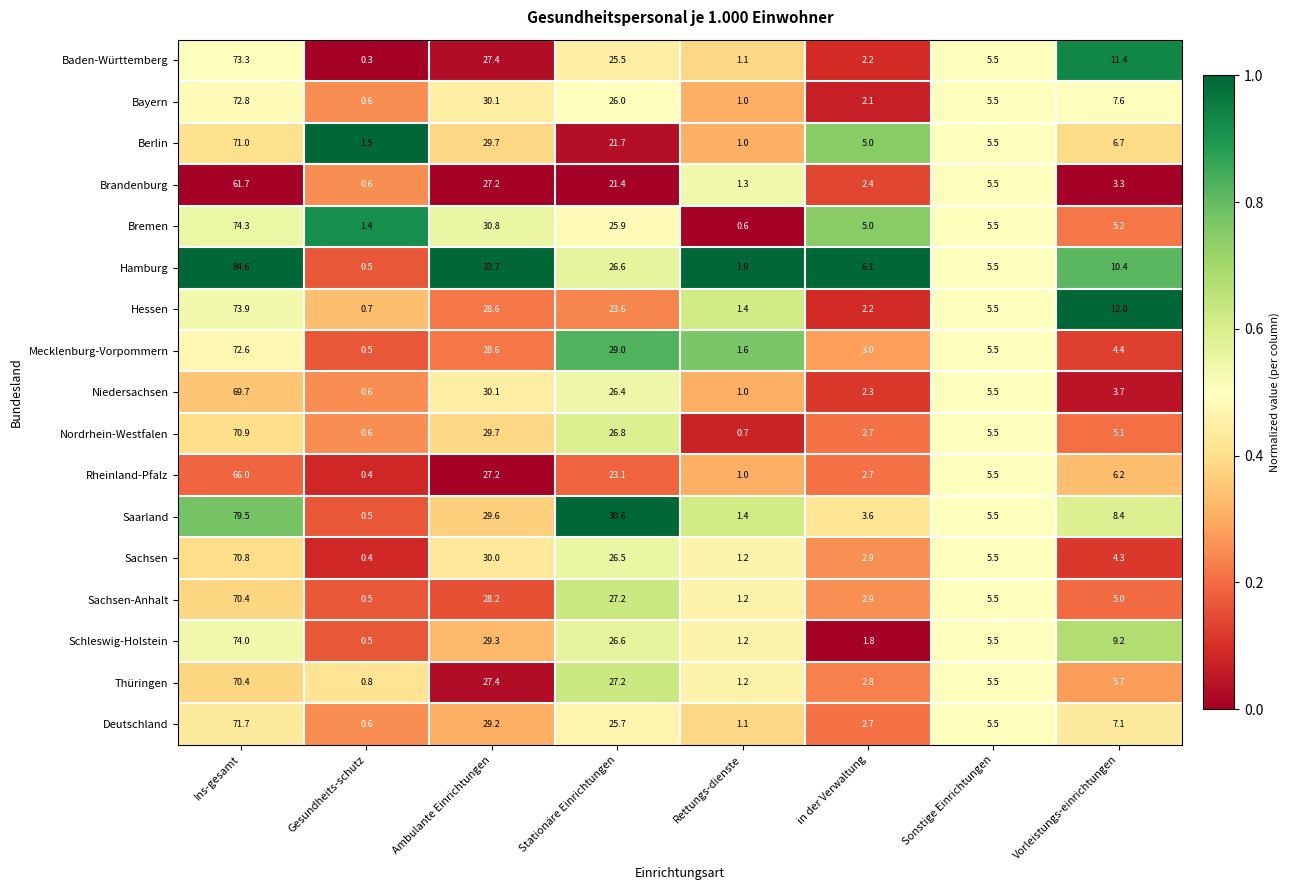

What is the smallest value displayed?

0.3